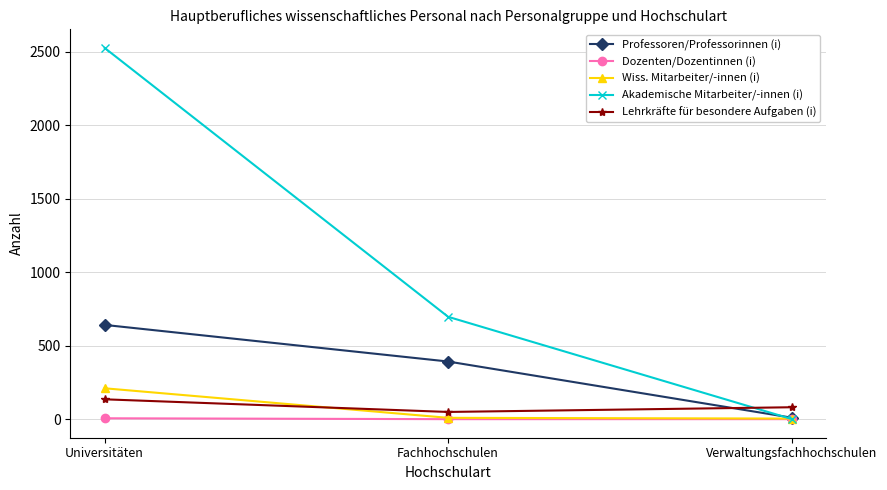

How many distinct data groups are displayed?

5